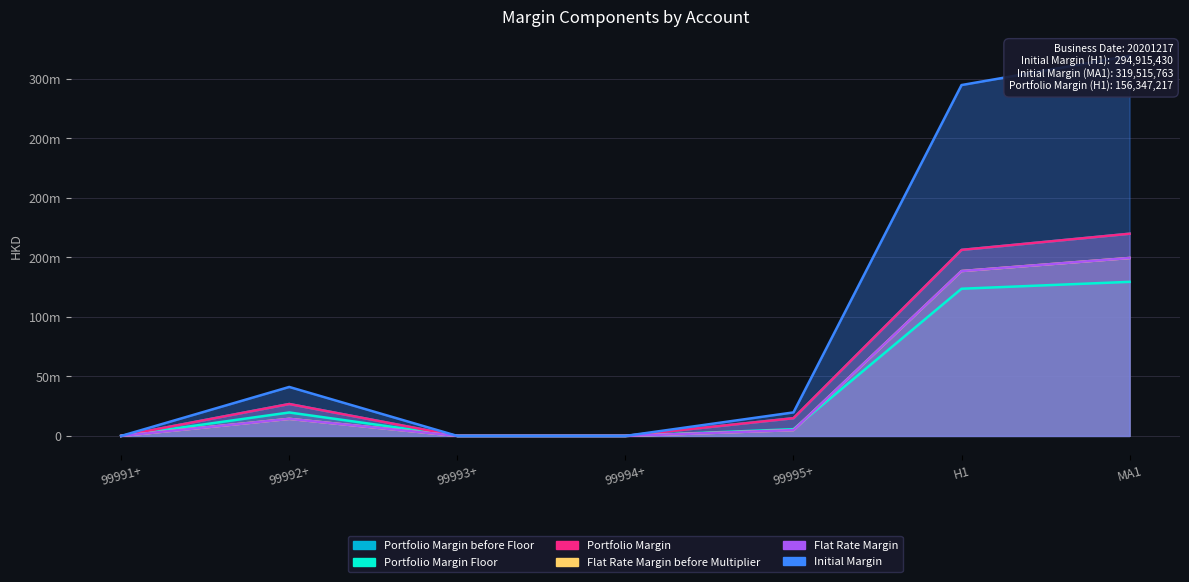

Is it true that Portfolio Margin Floor equals 19697897 at 99992+?

True